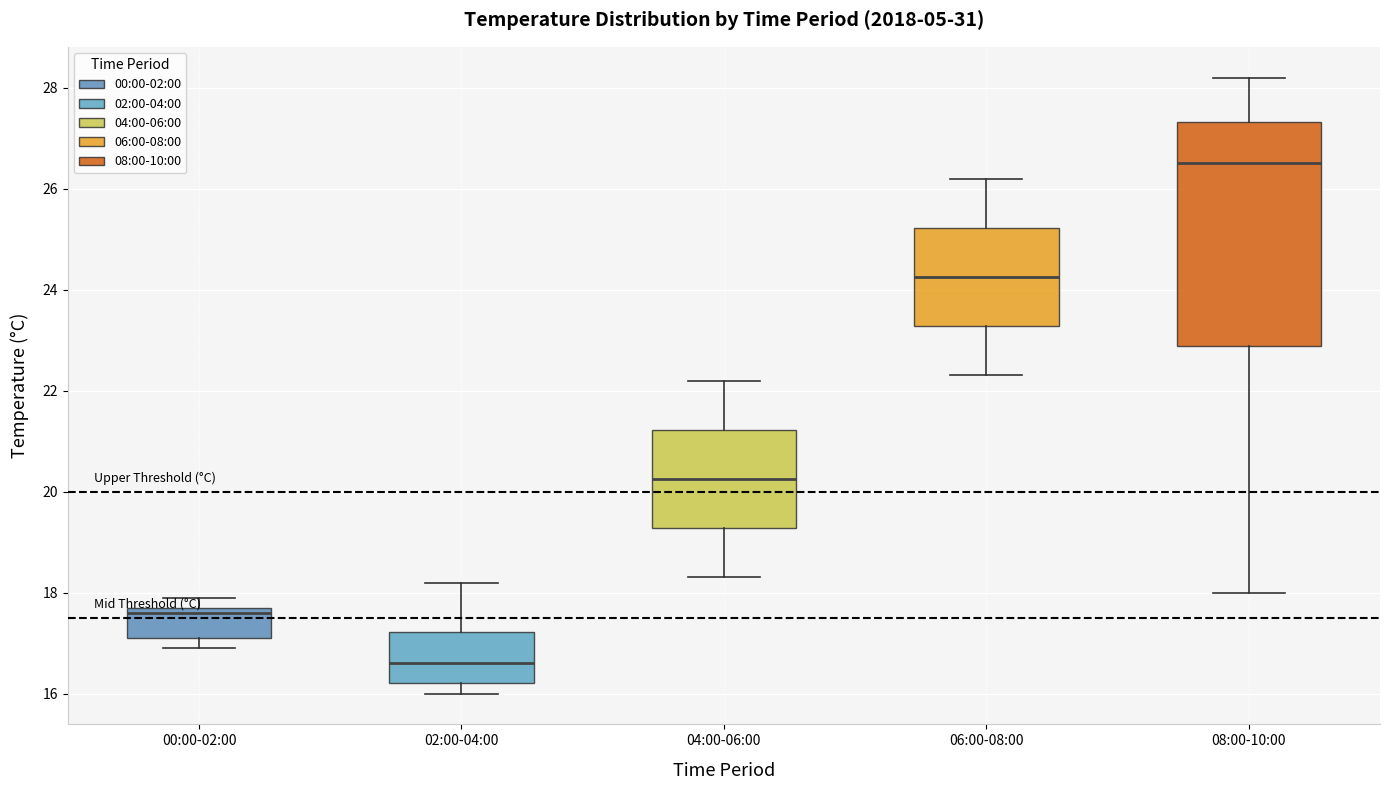

Reading left to right, read every box against the y-axis: the position of its median line, the range the box covers, and the ends of its whiskers. The values are not printed on the chart, so give them approximately, as read against the axis.

00:00-02:00: median 17.6, box 17.2 to 17.8, whiskers 17.0 to 18.0
02:00-04:00: median 16.6, box 16.2 to 17.2, whiskers 16.0 to 18.2
04:00-06:00: median 20.2, box 19.2 to 21.2, whiskers 18.4 to 22.2
06:00-08:00: median 24.2, box 23.2 to 25.2, whiskers 22.4 to 26.2
08:00-10:00: median 26.6, box 22.8 to 27.4, whiskers 18.0 to 28.2